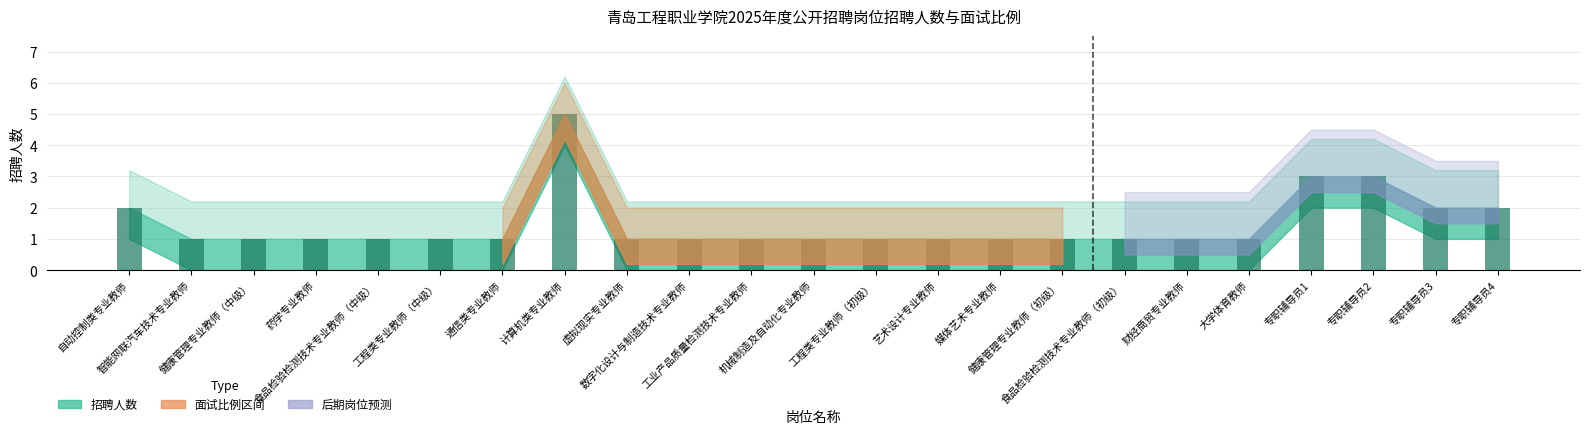

At which category does the chart reach its peak across all series?

计算机类专业教师